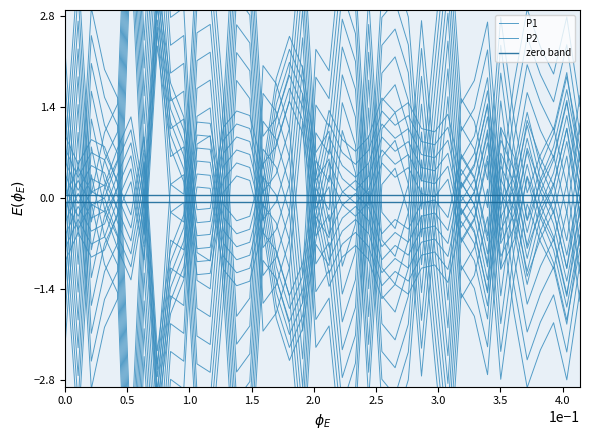

Does the chart have visible grid lines?

No